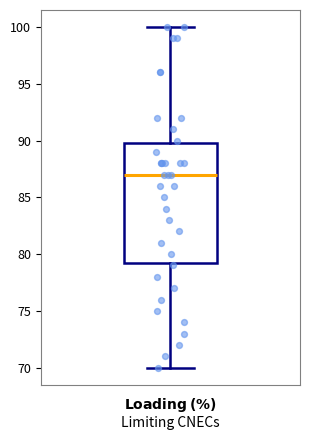

Where does the upper whisker of the box end on the y-axis? The values are not printed on the chart, so give them approximately, as read against the axis.

100.0